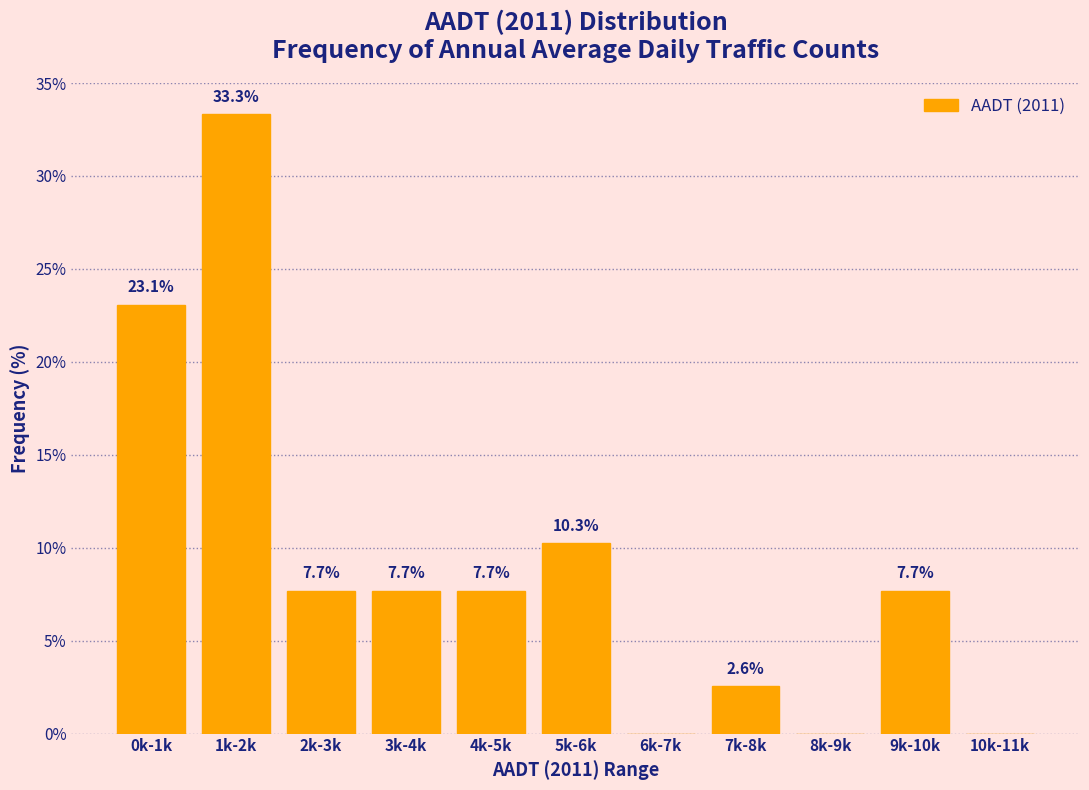

Reading left to right, what are all the values shown in this chart?

0k-1k=23.1	1k-2k=33.3	2k-3k=7.7	3k-4k=7.7	4k-5k=7.7	5k-6k=10.3	6k-7k=0.0	7k-8k=2.6	8k-9k=0.0	9k-10k=7.7	10k-11k=0.0